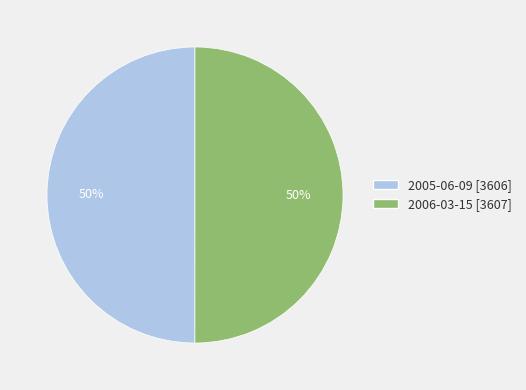

True or false: 2005-06-09 accounts for 62% of the total.

False